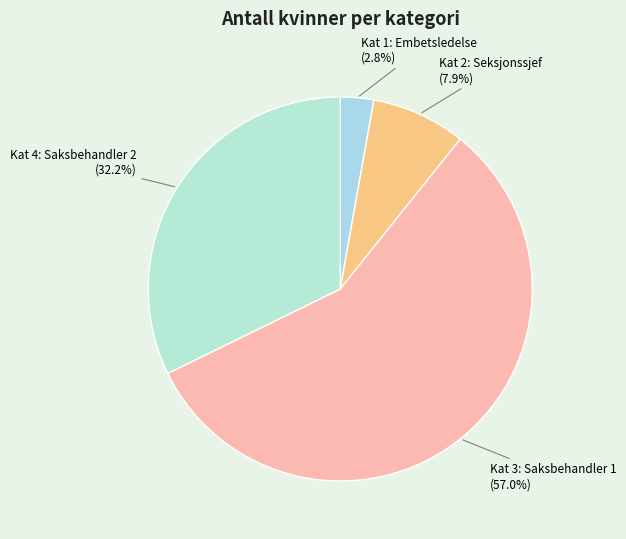

Count the number of slices in the pie.

4